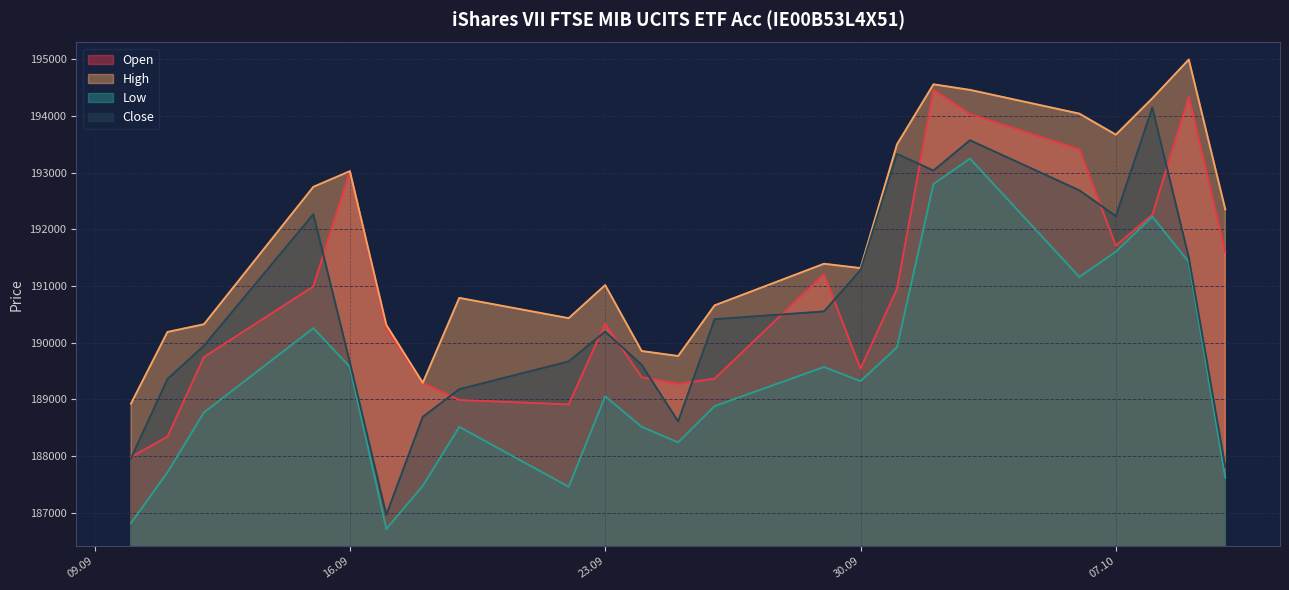

Rank the series by their maximum value, from lowest to highest.

Low, Close, Open, High